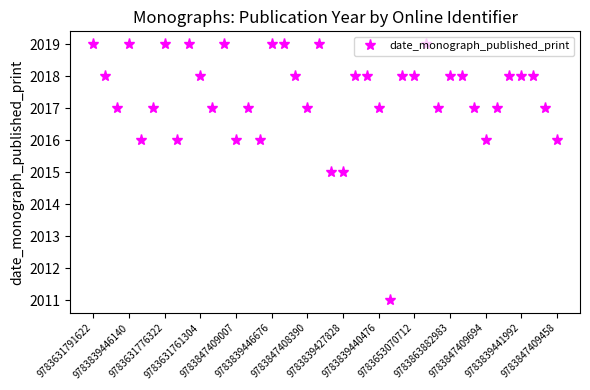

True or false: the data has more than 2 interior local peaks.

True